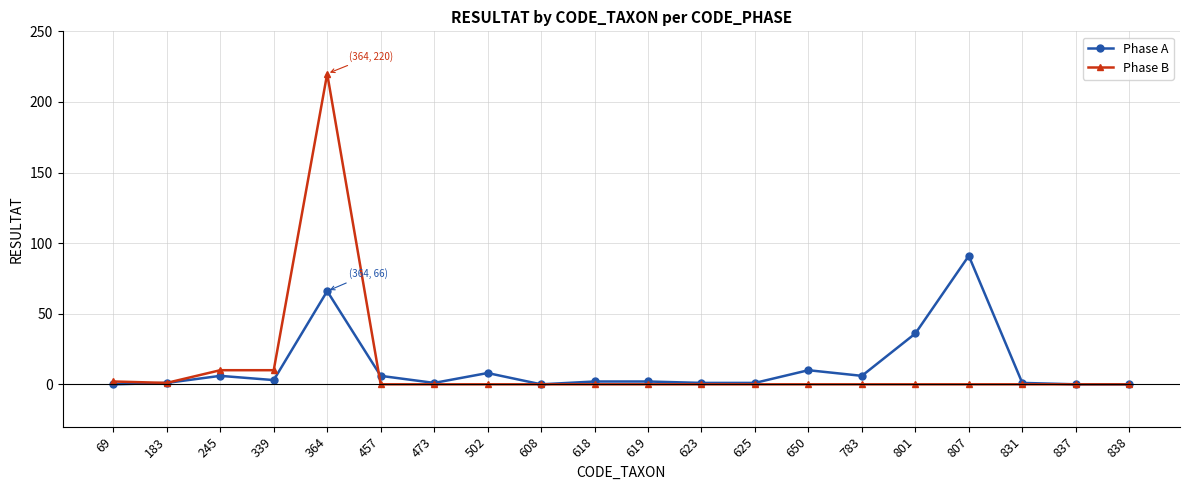

Between 364 and 801, which series saw the biggest shift?

Phase B